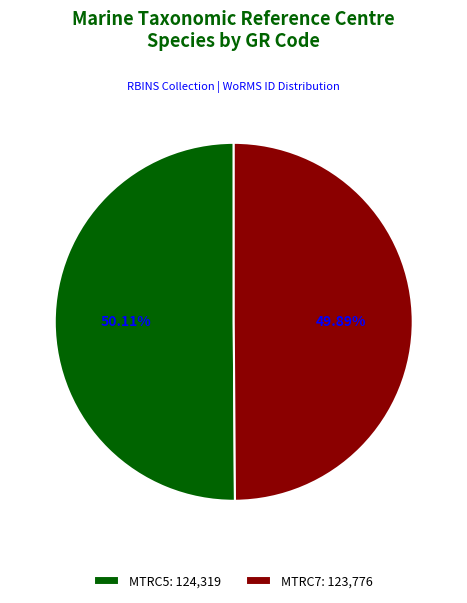

To the nearest percent, what portion does MTRC7 represent?

50%